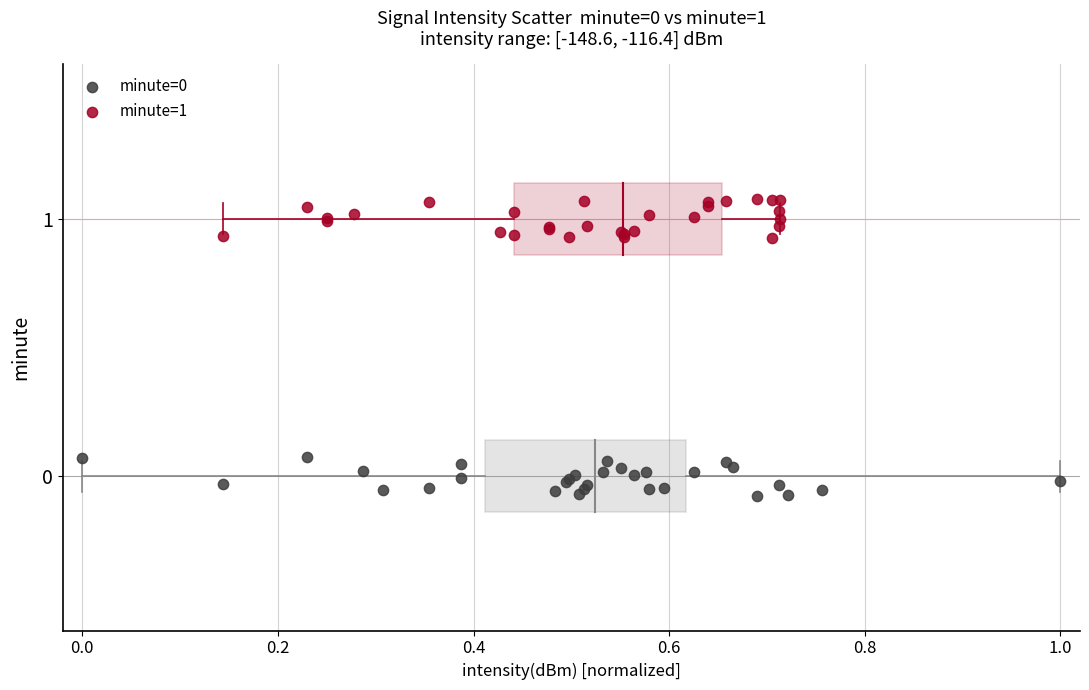

Which series contains the highest Y value?

minute=1